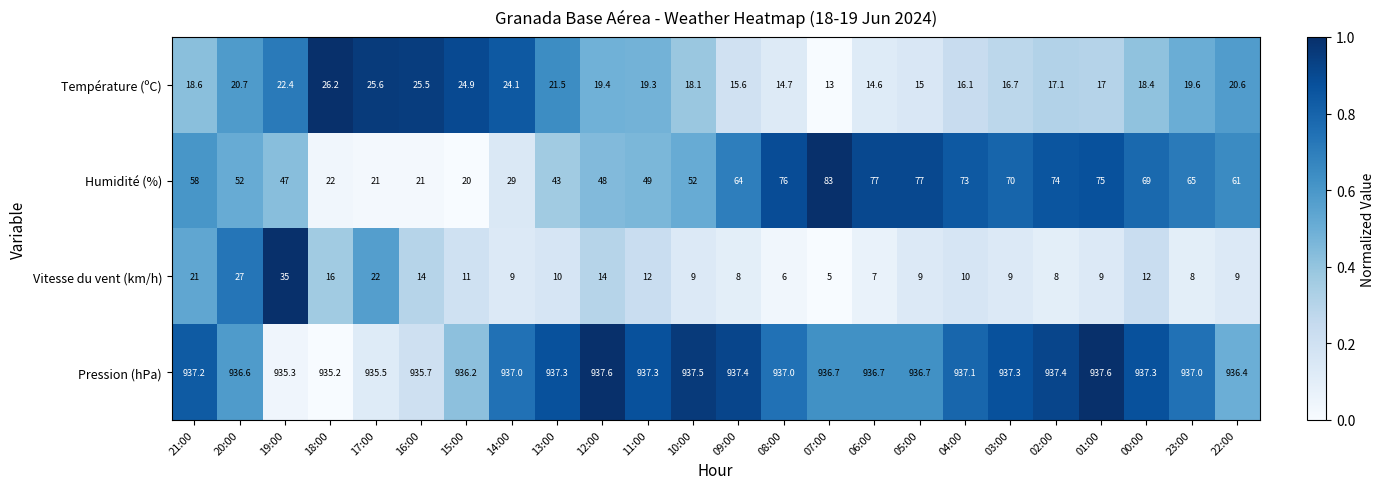

At which category is the sum across all series the highest?

19:00